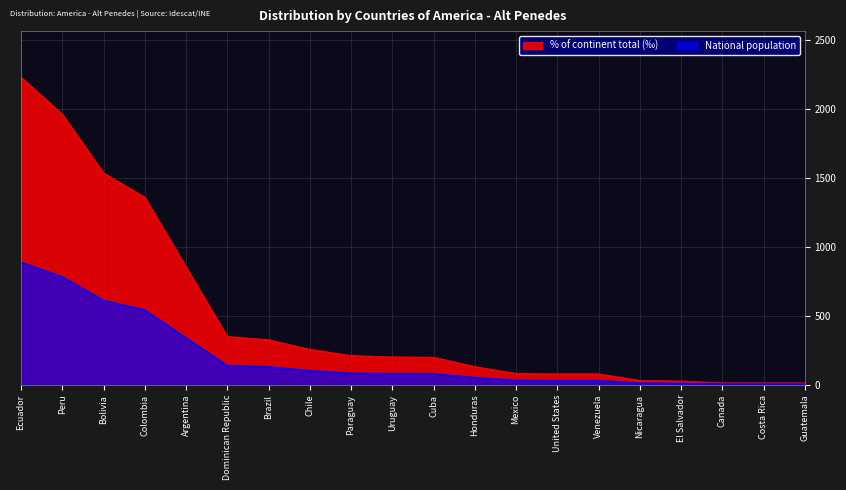

At which category does the chart reach its peak across all series?

Ecuador